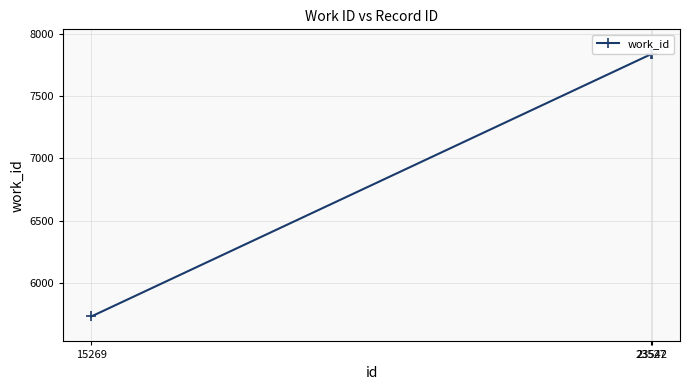

What is the maximum value shown in the chart?

7835